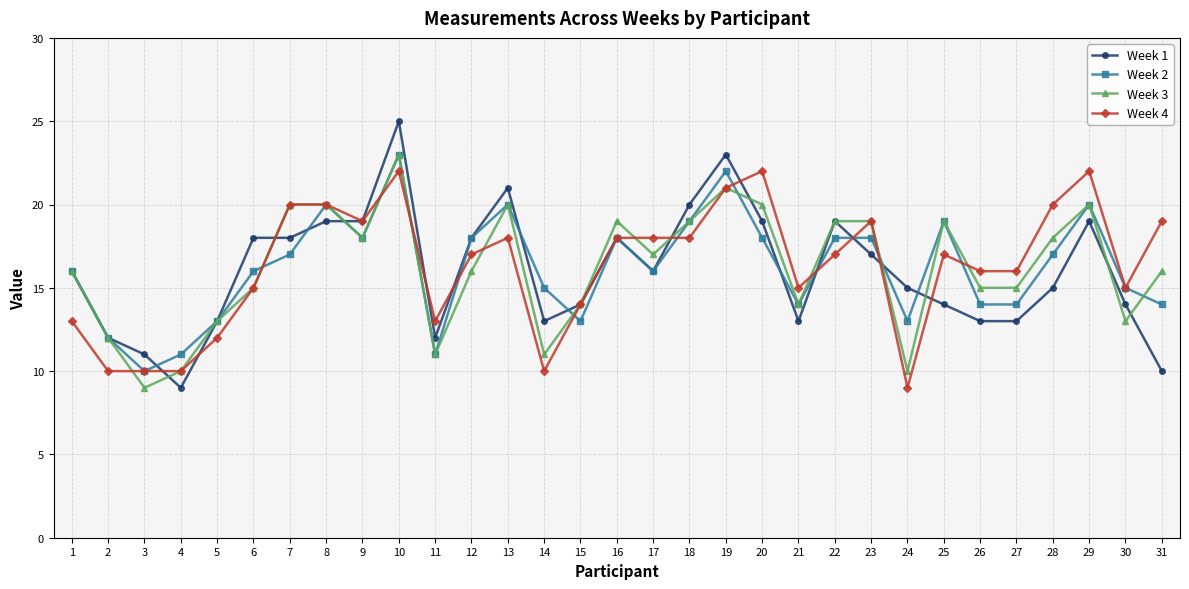

Reading left to right, extract all data points from this chart.

Week 1: 16	12	11	9	13	18	18	19	19	25	12	18	21	13	14	18	16	20	23	19	13	19	17	15	14	13	13	15	19	14	10
Week 2: 16	12	10	11	13	16	17	20	18	23	11	18	20	15	13	18	16	19	22	18	14	18	18	13	19	14	14	17	20	15	14
Week 3: 16	12	9	10	13	15	20	20	18	23	11	16	20	11	14	19	17	19	21	20	14	19	19	10	19	15	15	18	20	13	16
Week 4: 13	10	10	10	12	15	20	20	19	22	13	17	18	10	14	18	18	18	21	22	15	17	19	9	17	16	16	20	22	15	19